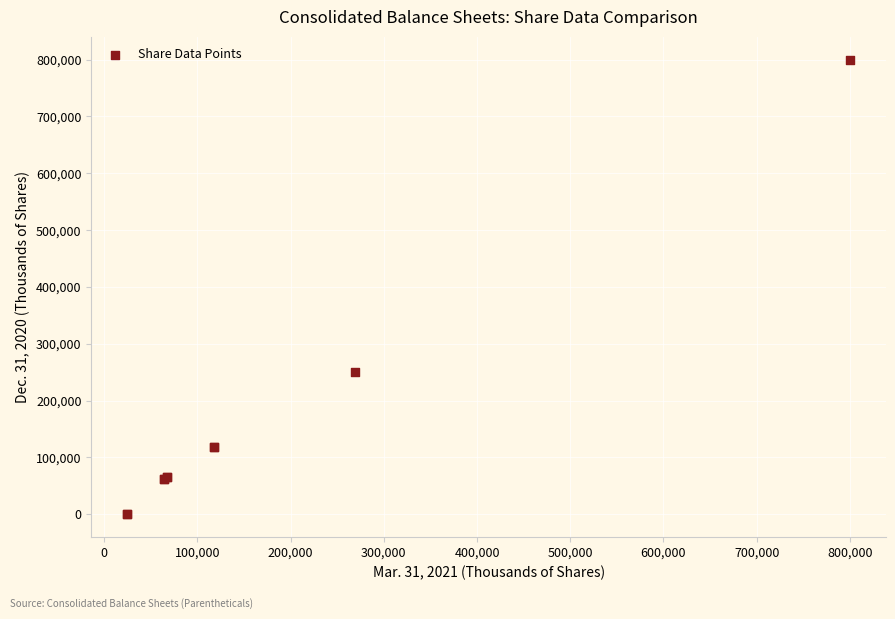

What Y value in the scatter plot is closest to 400000?

249742